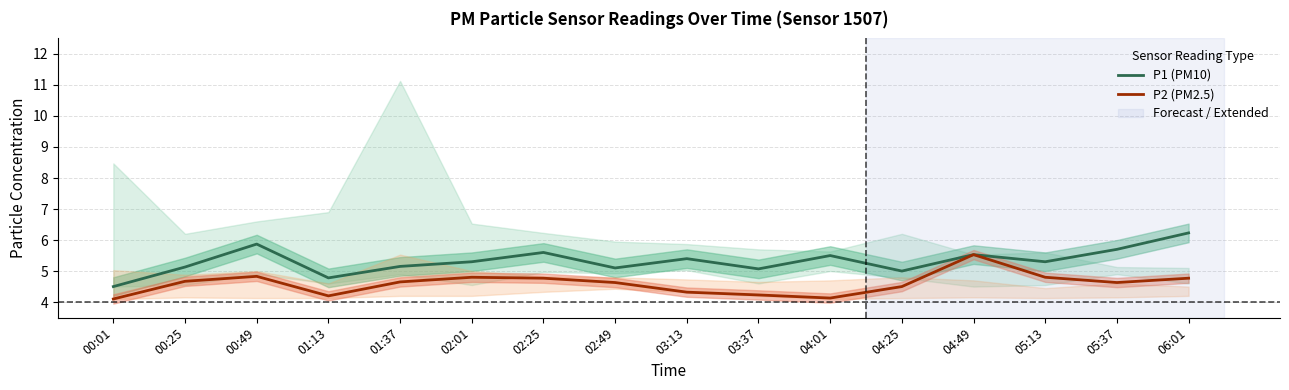

How many interior local peaks does the P2 (PM2.5) series have?

3